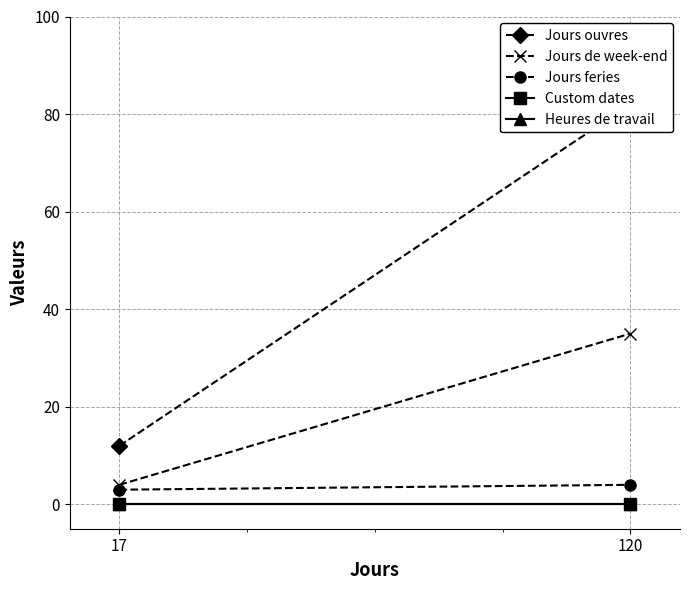

How many distinct data groups are displayed?

5